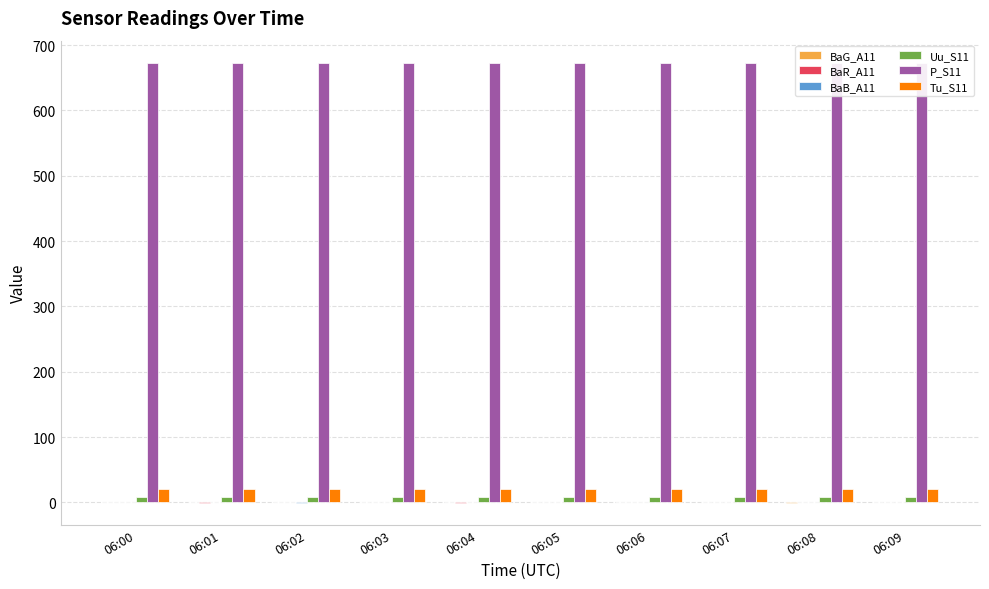

List the labels in order of BaG_A11 value, smallest first.

06:08, 06:00, 06:06, 06:02, 06:04, 06:05, 06:09, 06:07, 06:01, 06:03